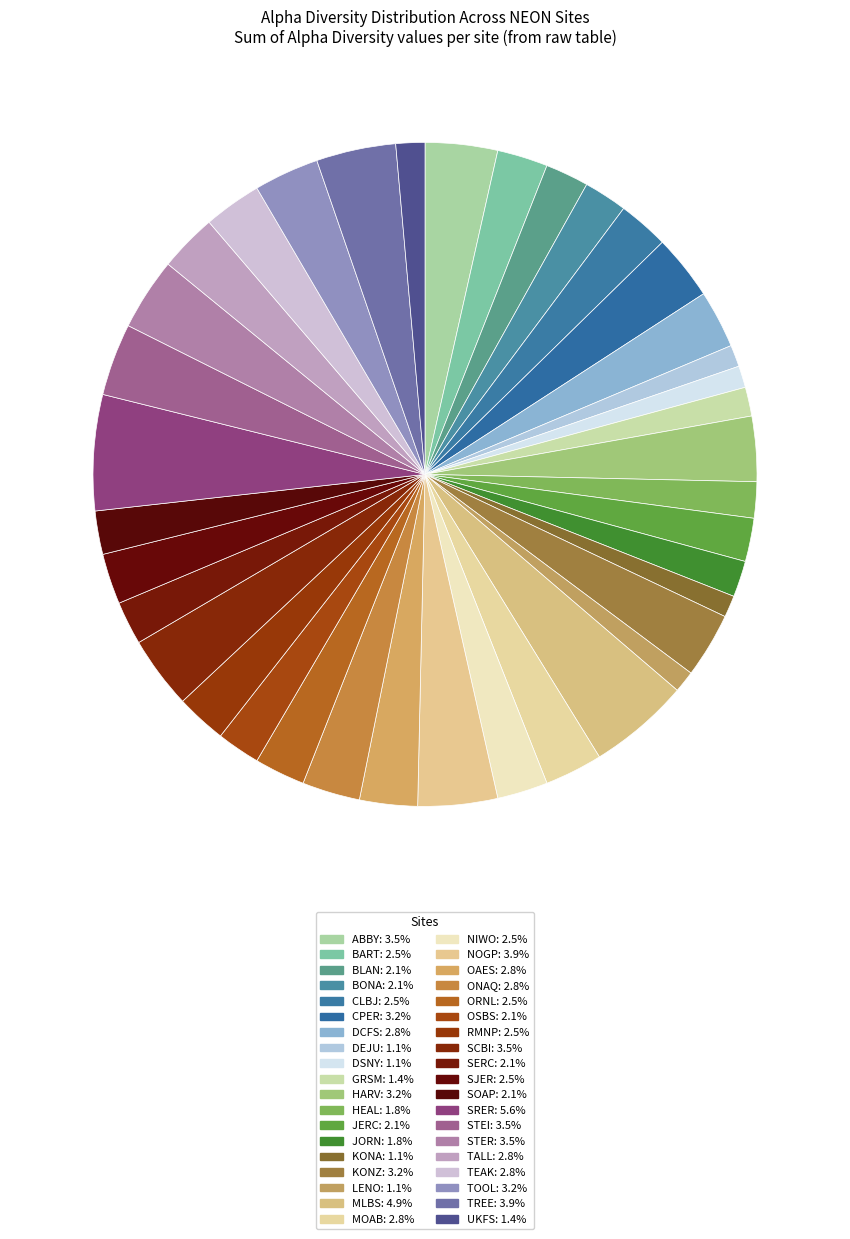

Which slice is the largest?

SRER